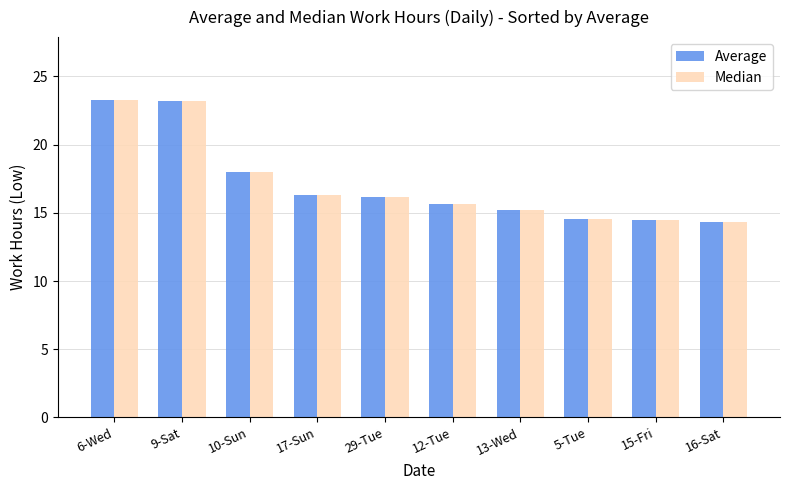

What is the sum of the Average values at 16-Sat and 12-Tue?

30.0